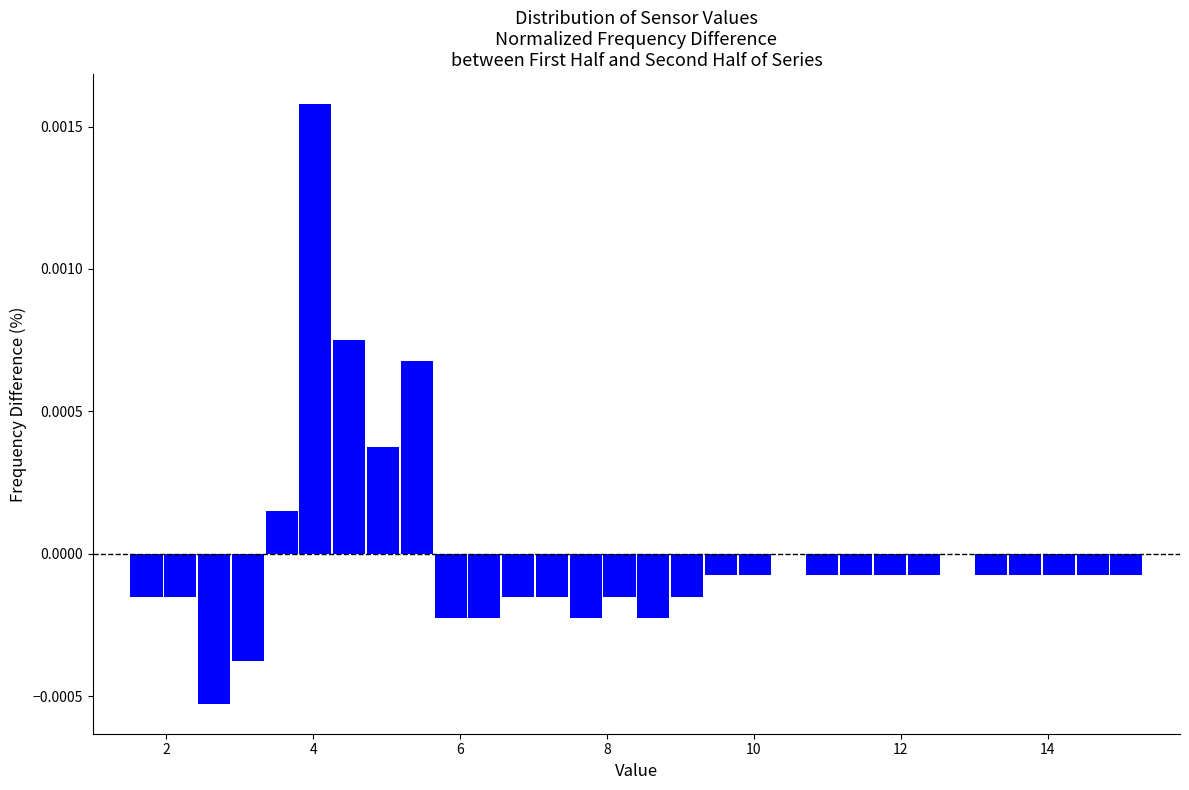

Read against the x-axis, roughly where is the centre of the tallest bar?

4.0